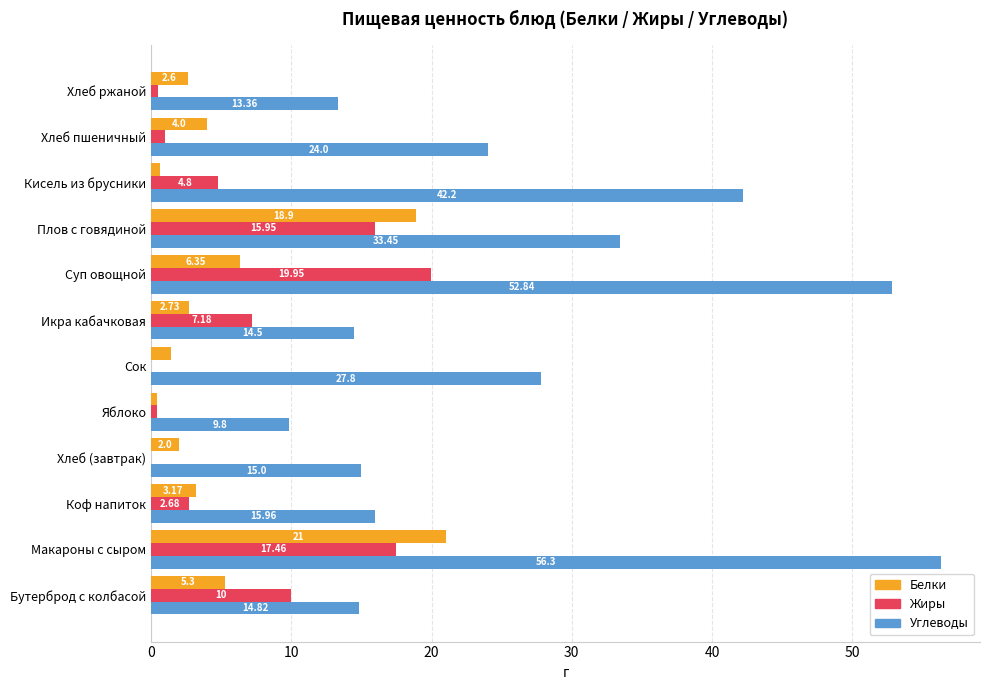

Is the value of Белки at Хлеб пшеничный greater than the value of Углеводы at Коф напиток?

No